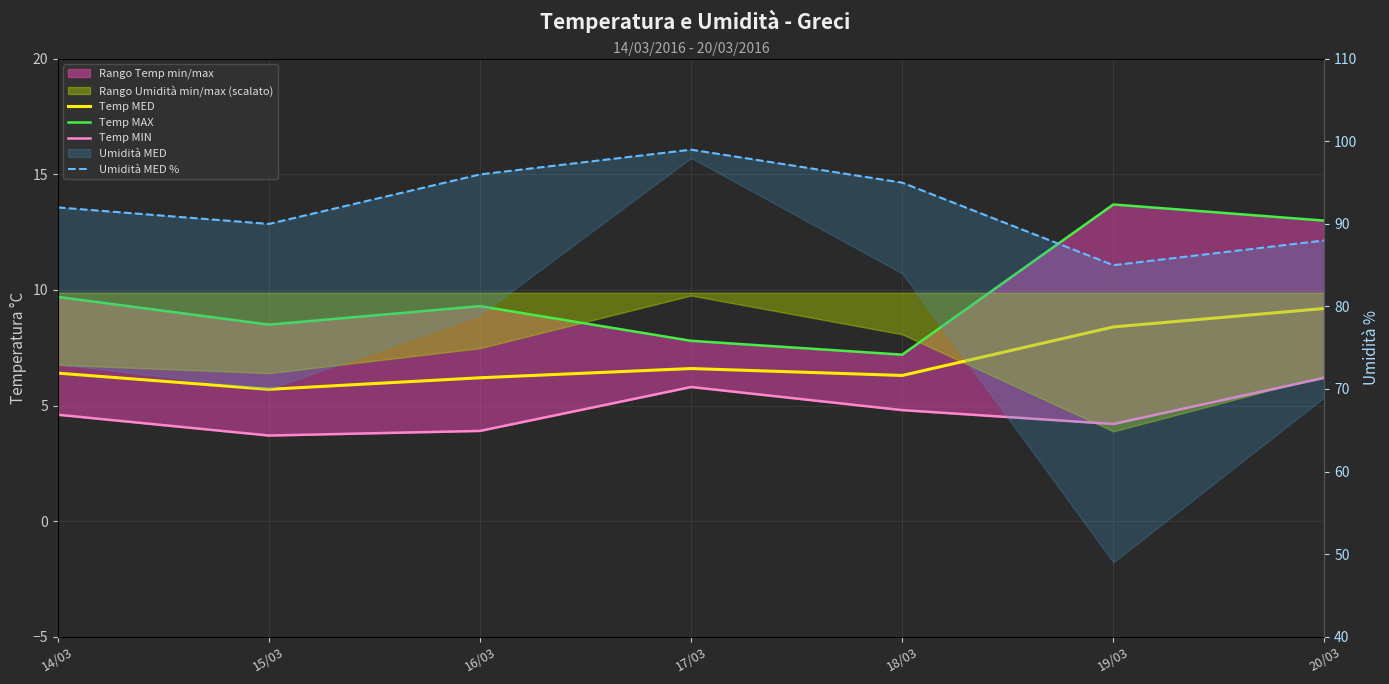

What is the total value across all series at 18/03?

113.3